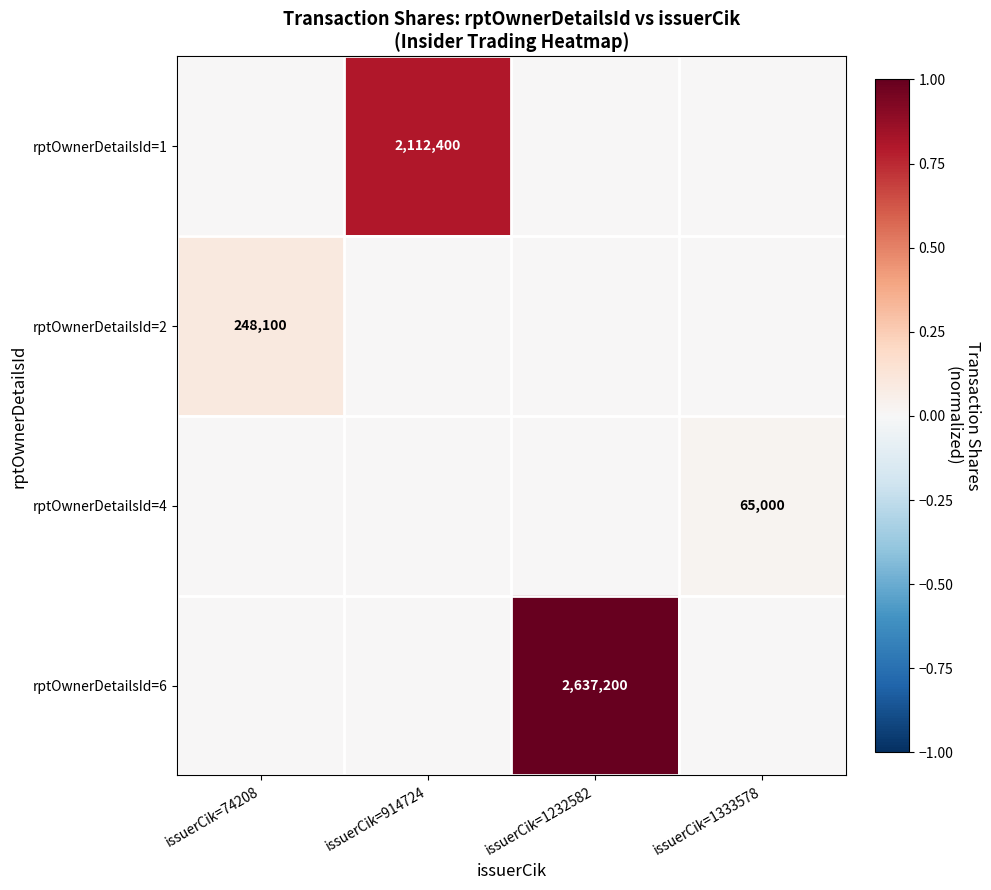

True or false: rptOwnerDetailsId=4 has a value of 89854 at issuerCik=1333578.

False